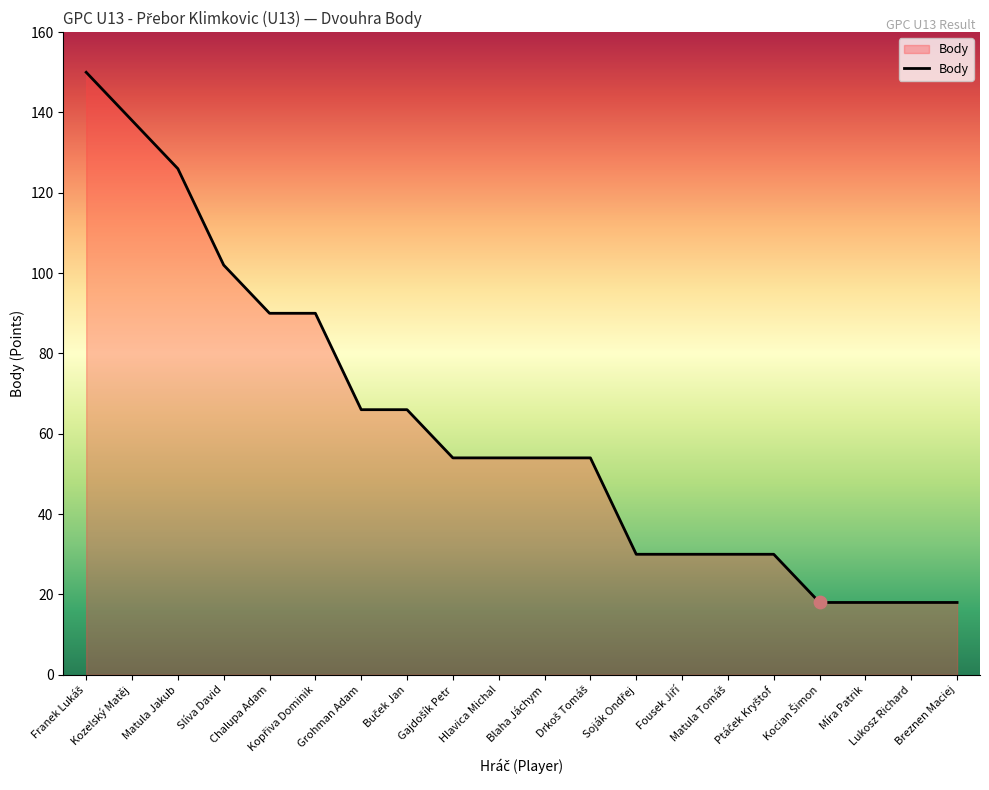

What is the minimum value shown in the chart?

18